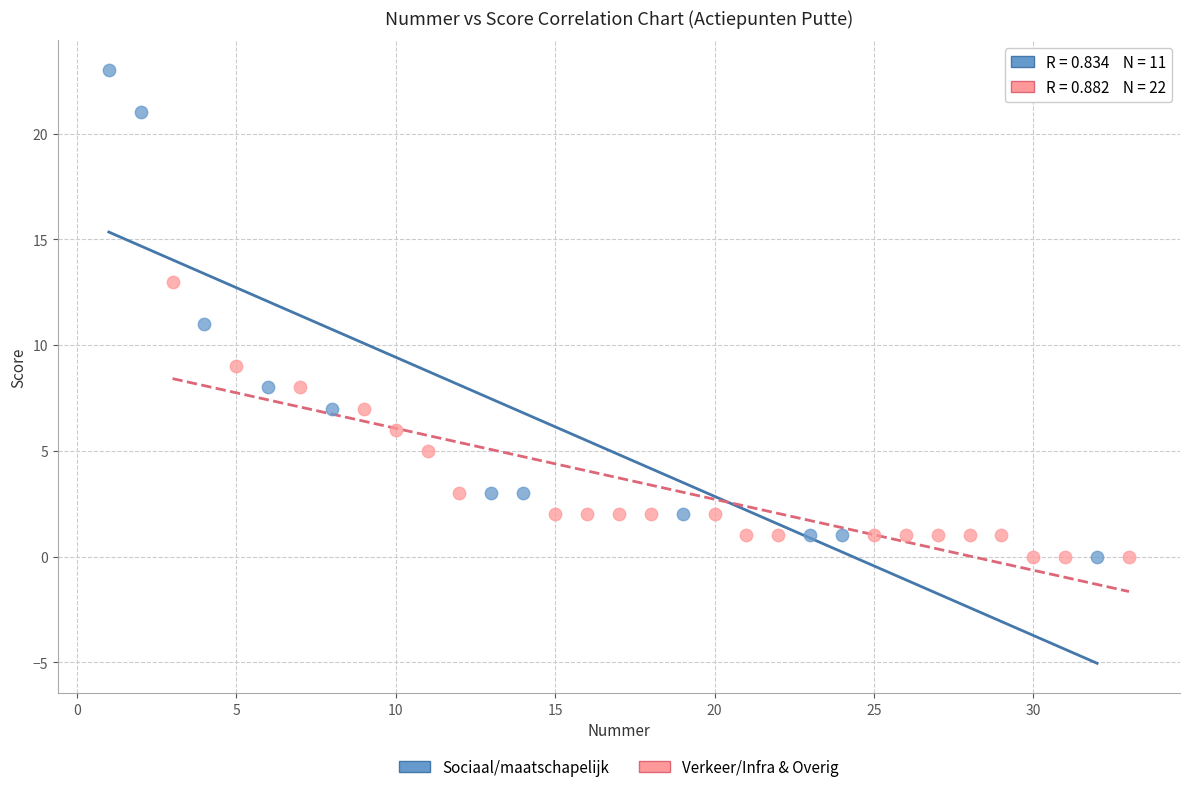

What are all the series names shown in the legend?

Sociaal/maatschapelijk, Verkeer/Infra & Overig